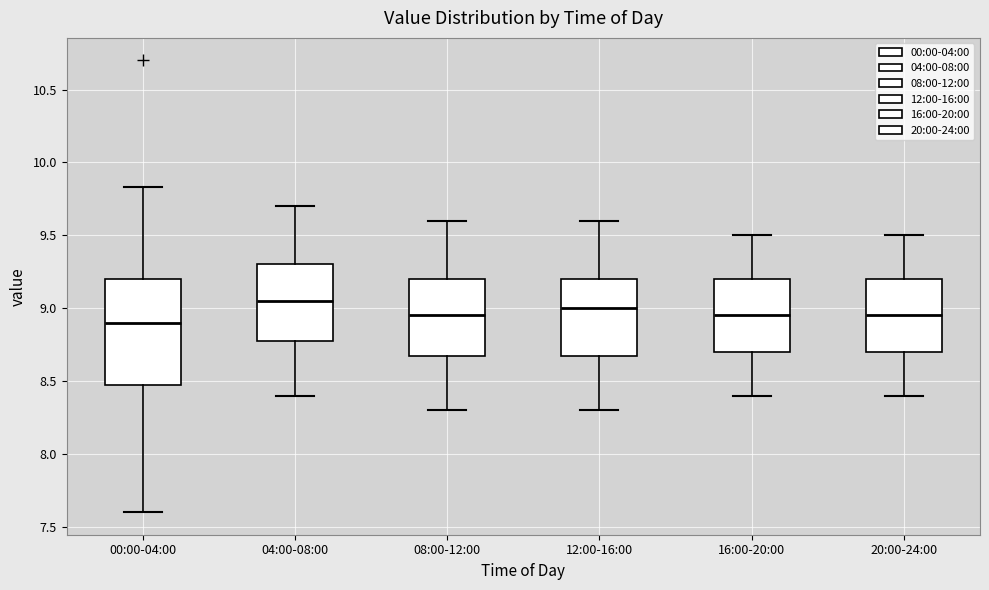

Reading left to right, read every box against the y-axis: the position of its median line, the range the box covers, and the ends of its whiskers. The values are not printed on the chart, so give them approximately, as read against the axis.

00:00-04:00: median 8.90, box 8.45 to 9.20, whiskers 7.60 to 9.85
04:00-08:00: median 9.05, box 8.80 to 9.30, whiskers 8.40 to 9.70
08:00-12:00: median 8.95, box 8.70 to 9.20, whiskers 8.30 to 9.60
12:00-16:00: median 9.00, box 8.70 to 9.20, whiskers 8.30 to 9.60
16:00-20:00: median 8.95, box 8.70 to 9.20, whiskers 8.40 to 9.50
20:00-24:00: median 8.95, box 8.70 to 9.20, whiskers 8.40 to 9.50